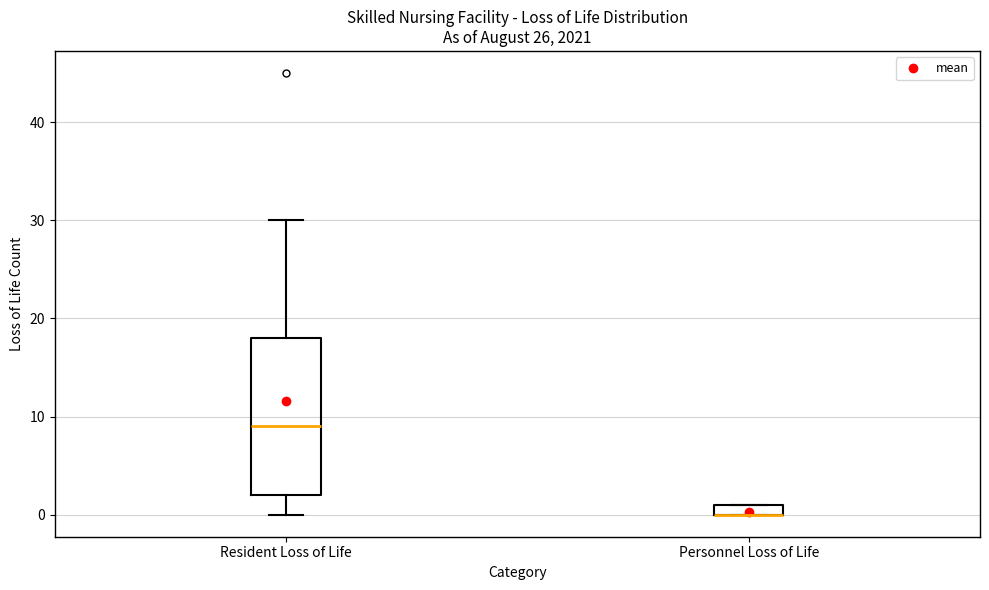

Which box is the tallest, from its lower edge to its upper edge?

Resident Loss of Life